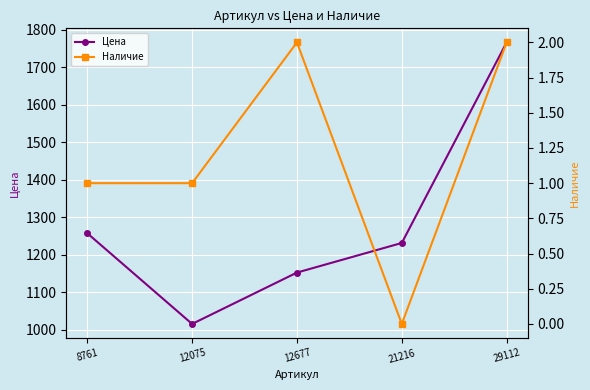

At which label does Цена first exceed 1231?

8761